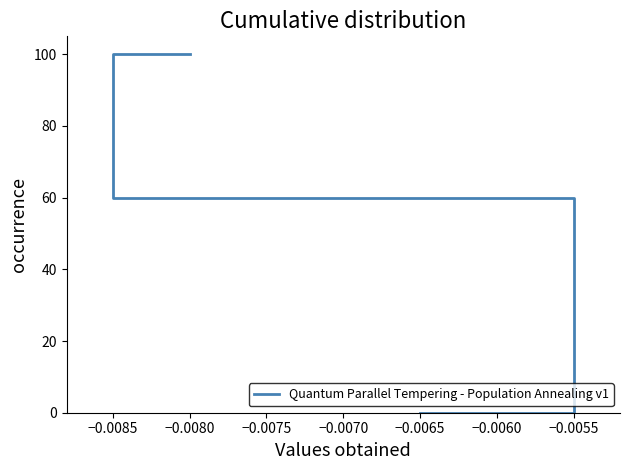

How many data points are less than 60?

3